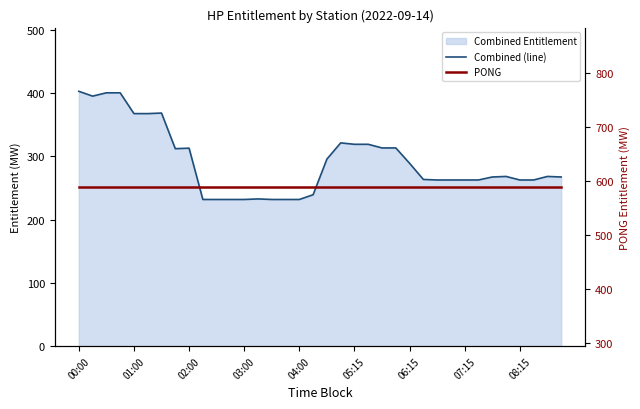

True or false: Combined (line) and PONG intersect in this chart.

False